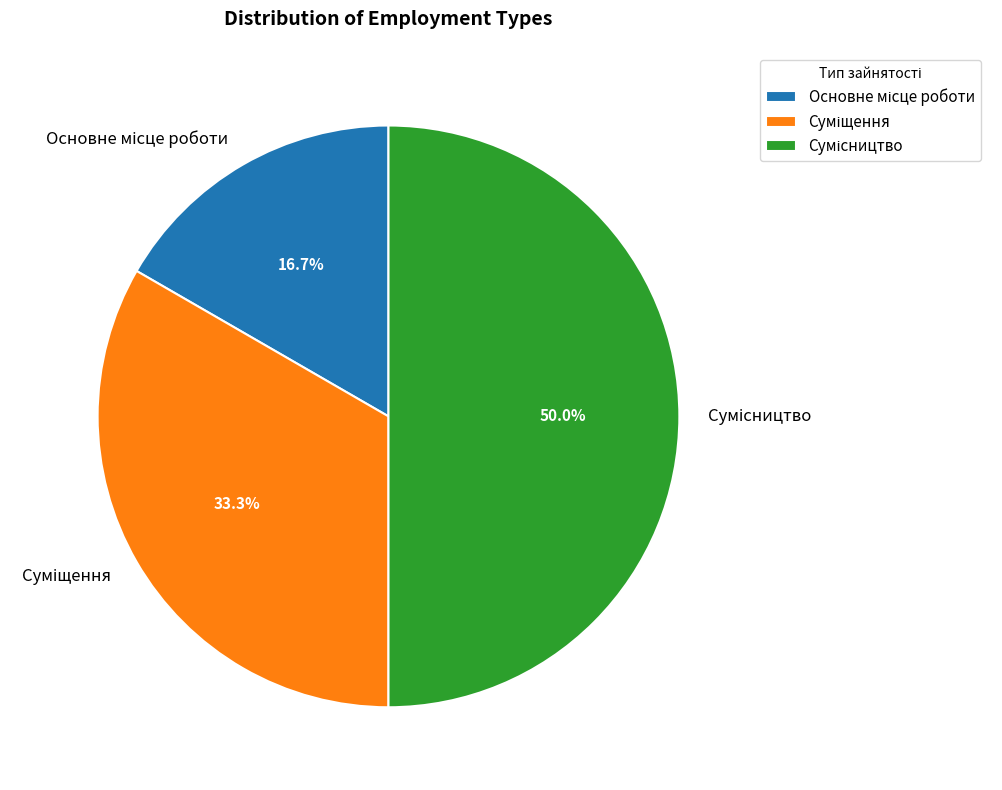

Between Суміщення and Основне місце роботи, which is larger?

Суміщення